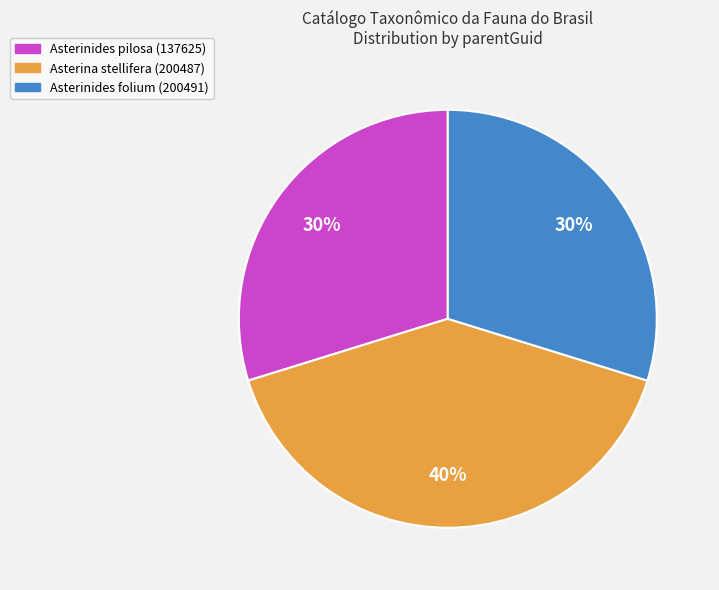

How many segments does this pie chart have?

3